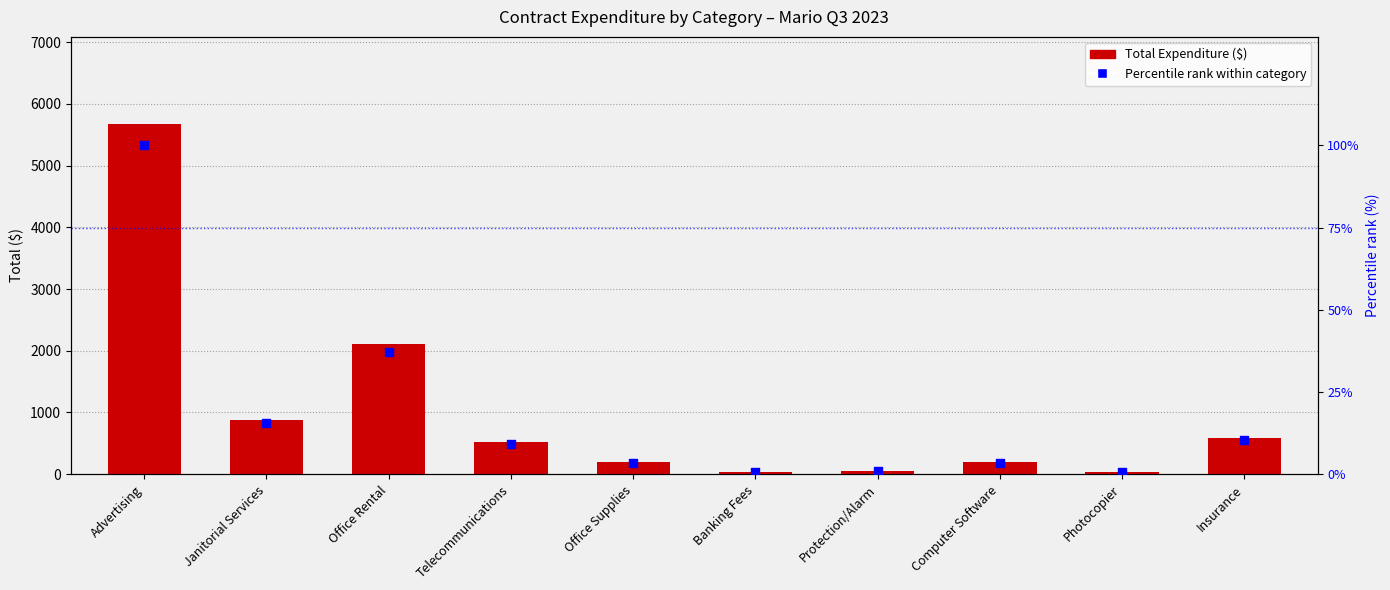

Which series has the largest Y range (max minus min)?

Total Expenditure